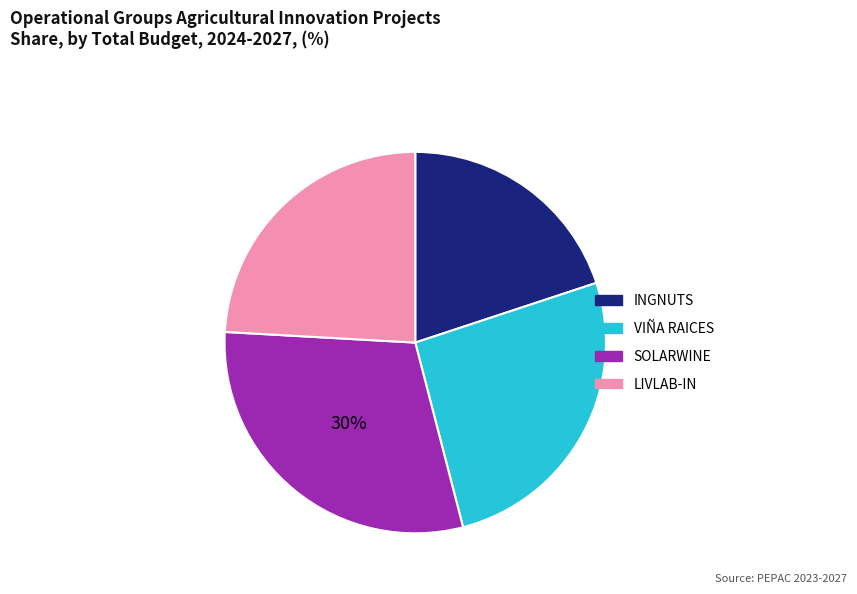

Rank the categories by value from highest to lowest.

SOLARWINE, VIÑA RAICES, LIVLAB-IN, INGNUTS